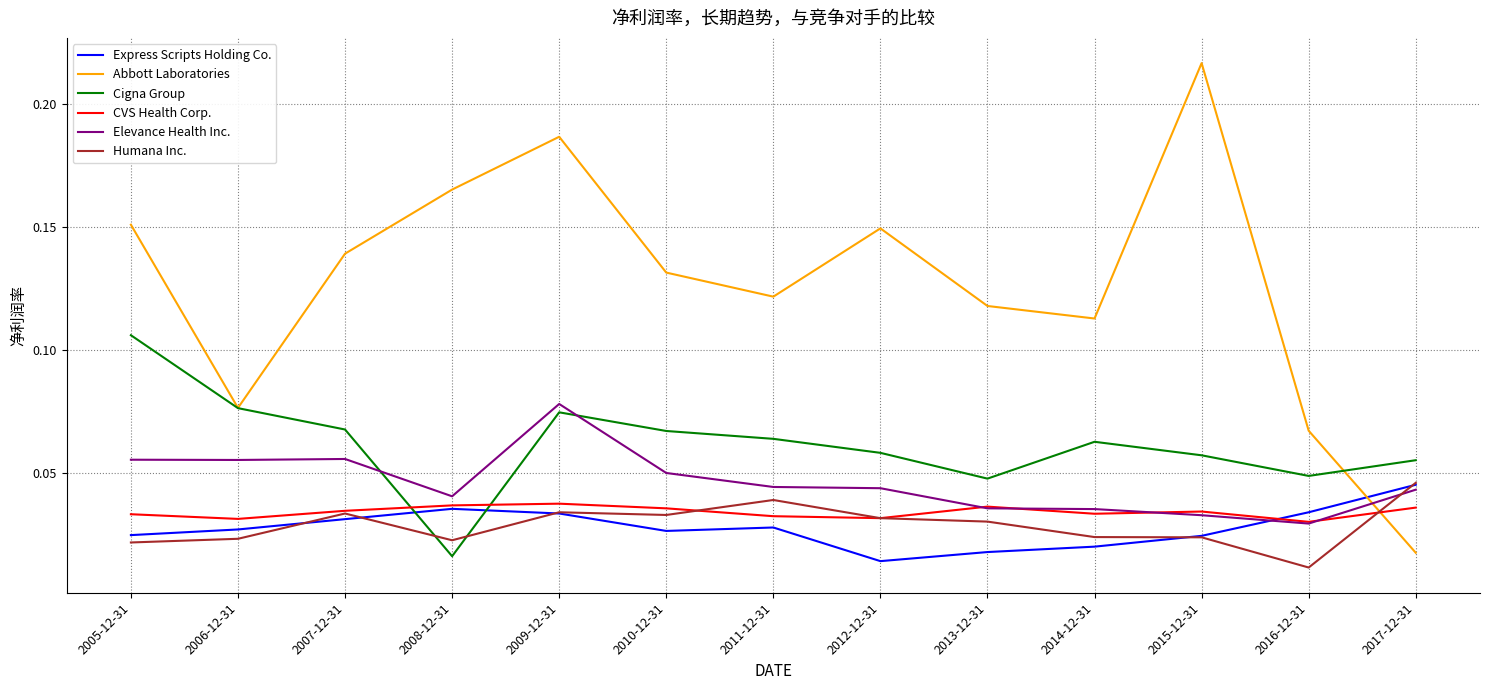

Which series changed the most between 2009-12-31 and 2014-12-31?

Abbott Laboratories